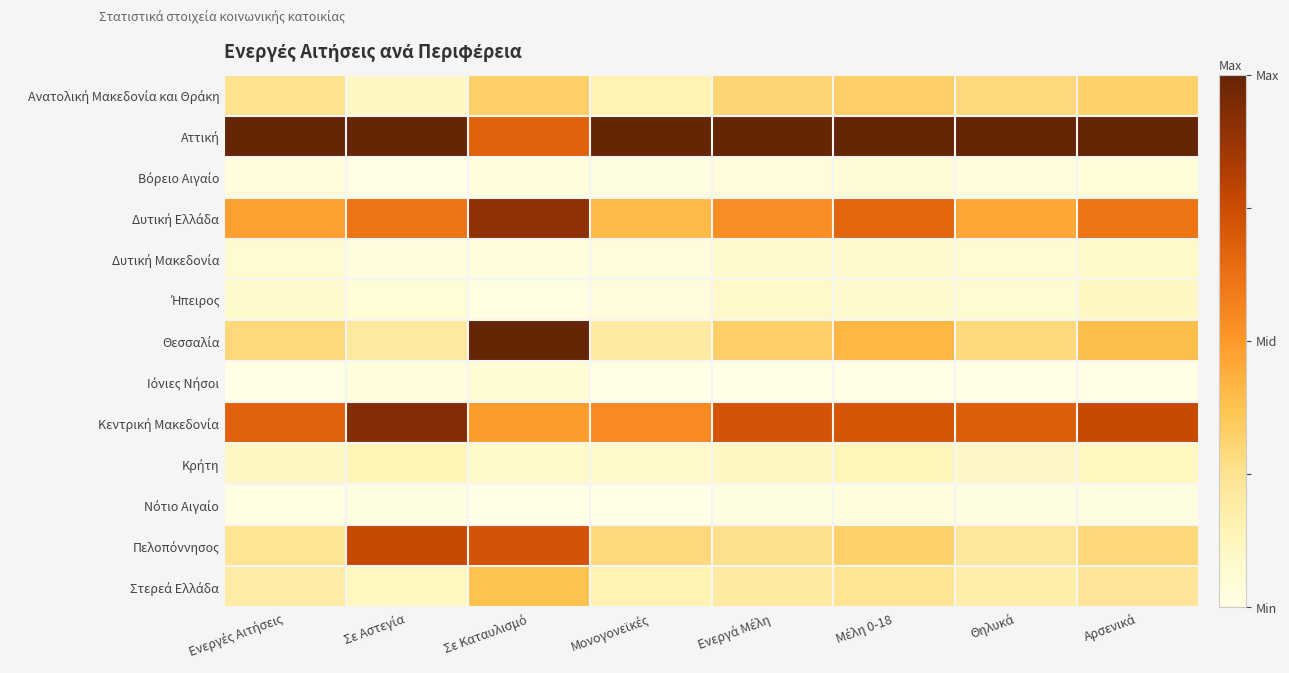

Which series has the widest spread of values?

Θεσσαλία